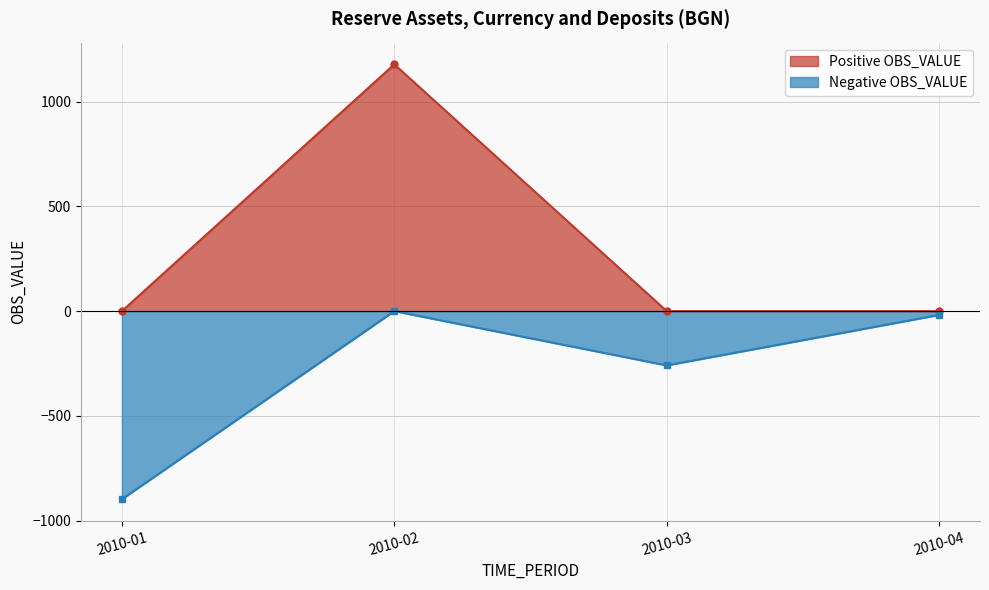

Count the number of data series in this chart.

2